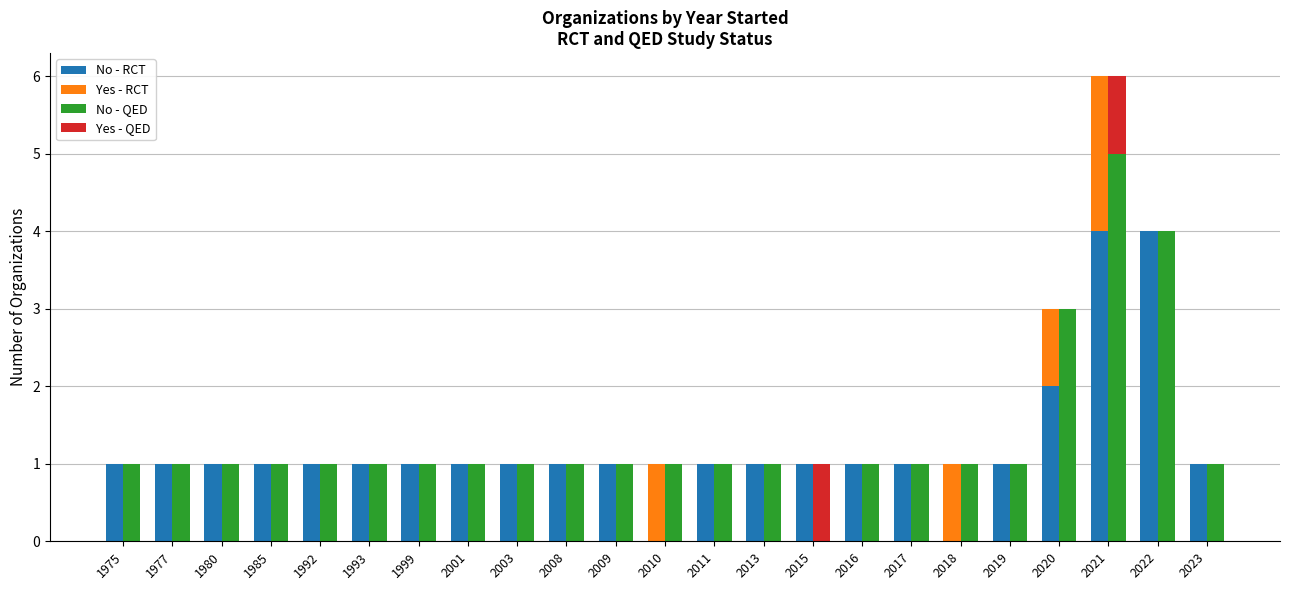

At 2008, list the series in order from smallest to largest.

Yes - RCT, Yes - QED, No - RCT, No - QED